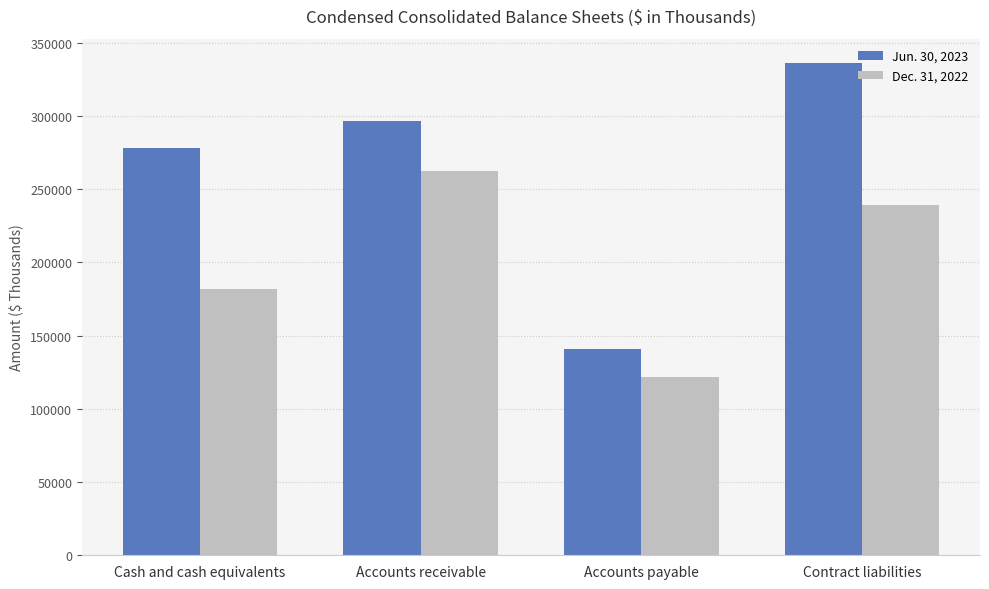

True or false: Jun. 30, 2023 has a value of 278121 at Cash and cash equivalents.

True